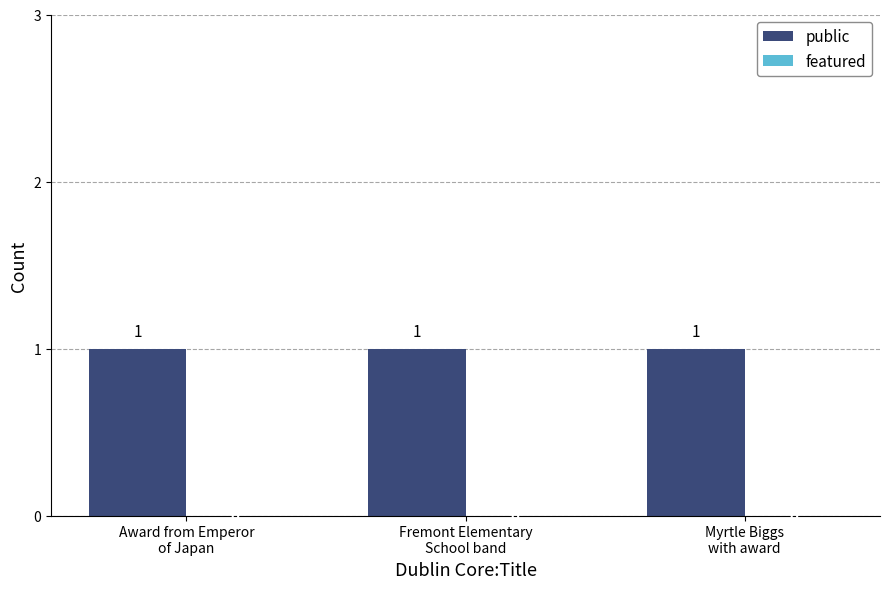

Is the value of public at Award from Emperor
of Japan greater than the value of featured at Myrtle Biggs
with award?

Yes